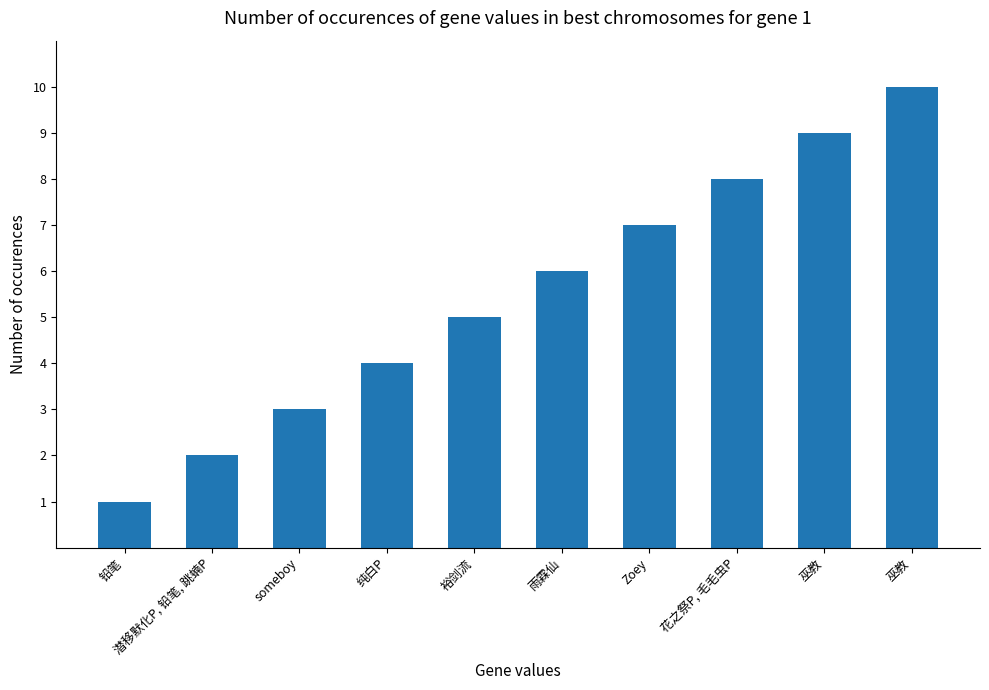

What is the label of the 8th bar from the left?

花之祭P, 毛毛虫P